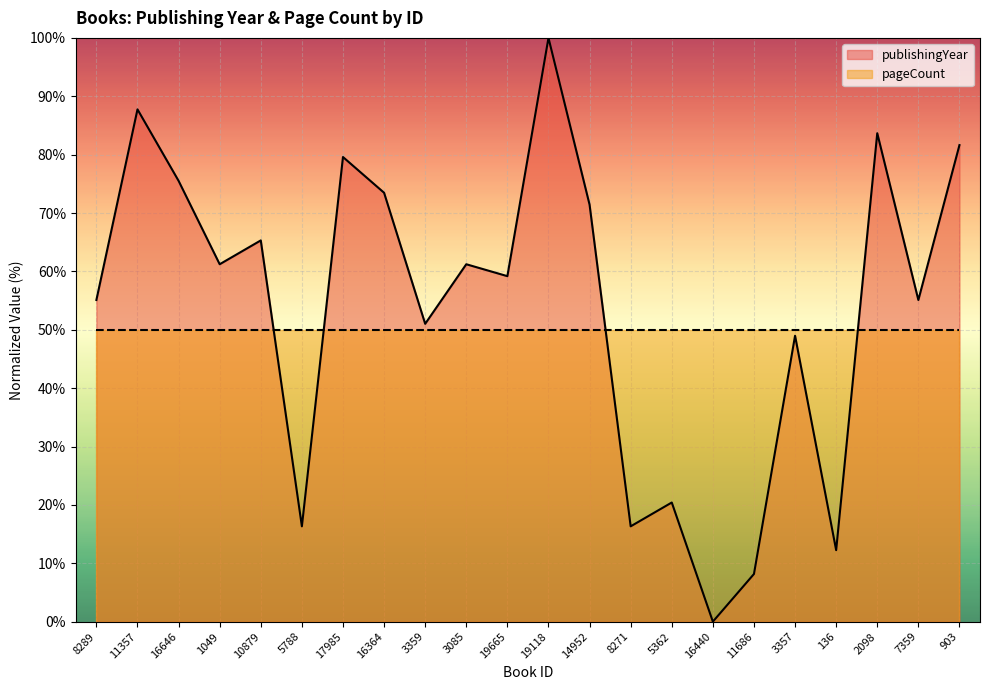

Is it true that the value at 5788 is 16.3?

True